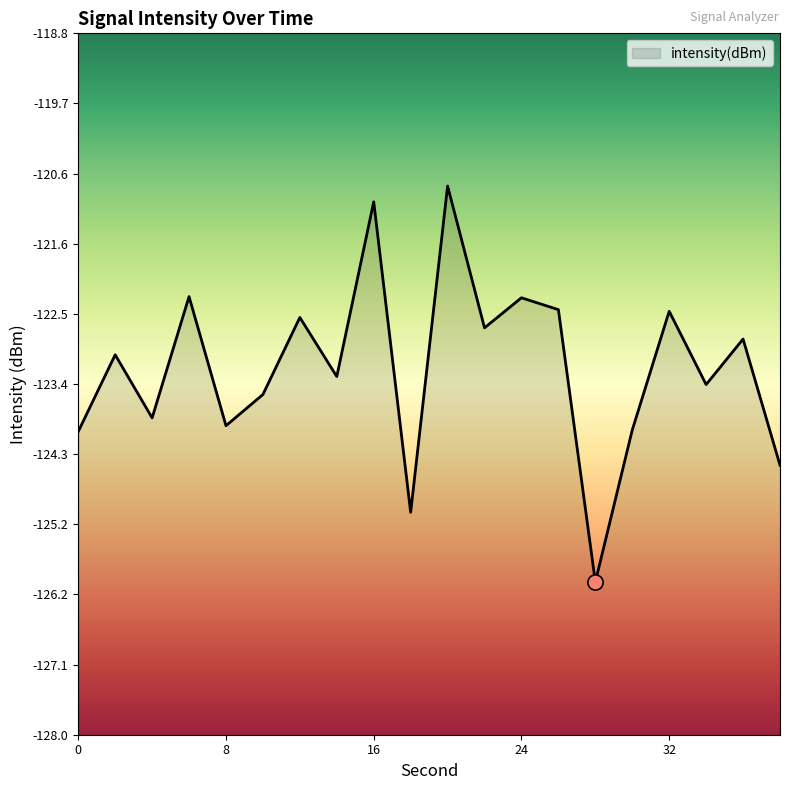

Which has a higher value, 32 or 28?

32